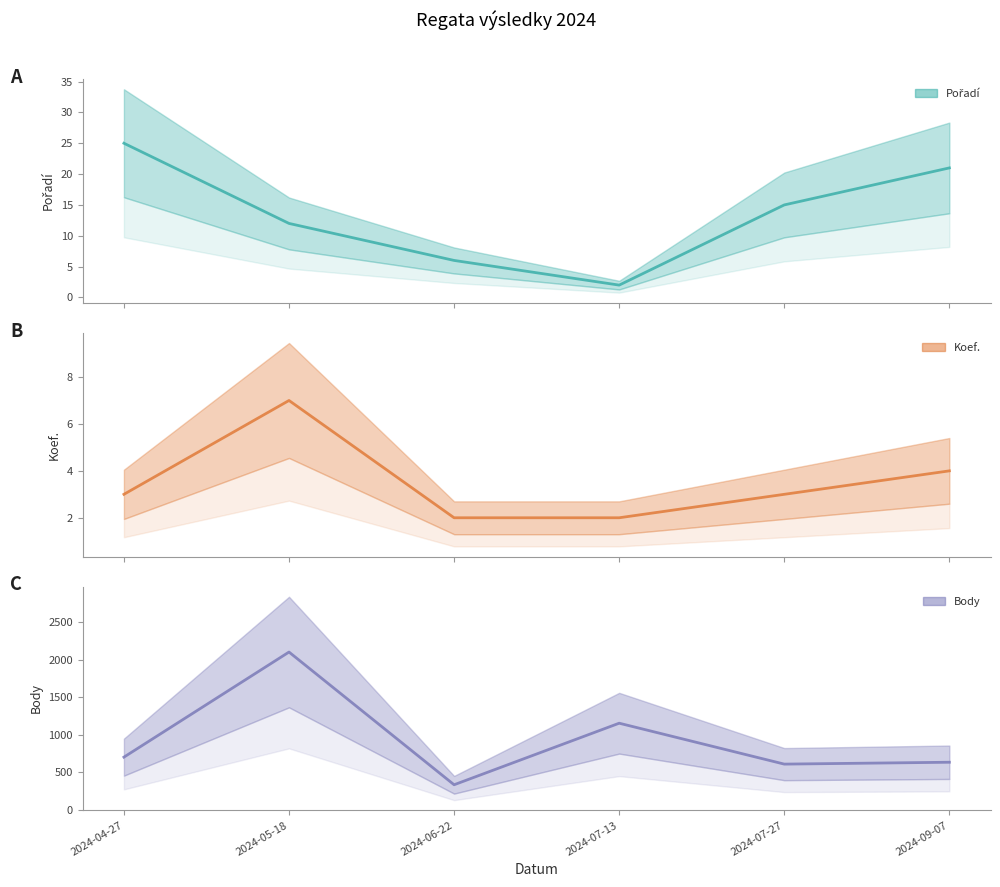

Between 2024-04-27 and 2024-05-18, which series saw the biggest shift?

Body